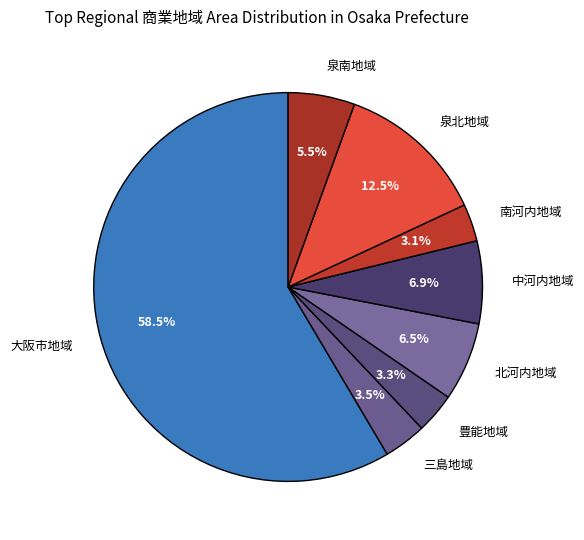

Which category has the biggest portion of the pie?

大阪市地域